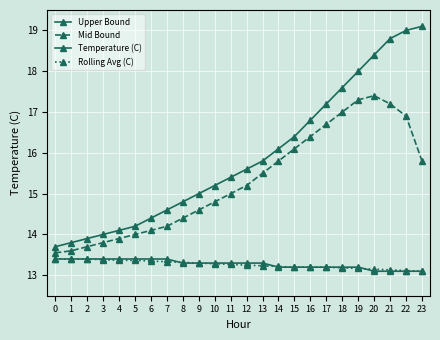

What is the difference between the second highest and second lowest values in the Temperature (C) series?

0.3